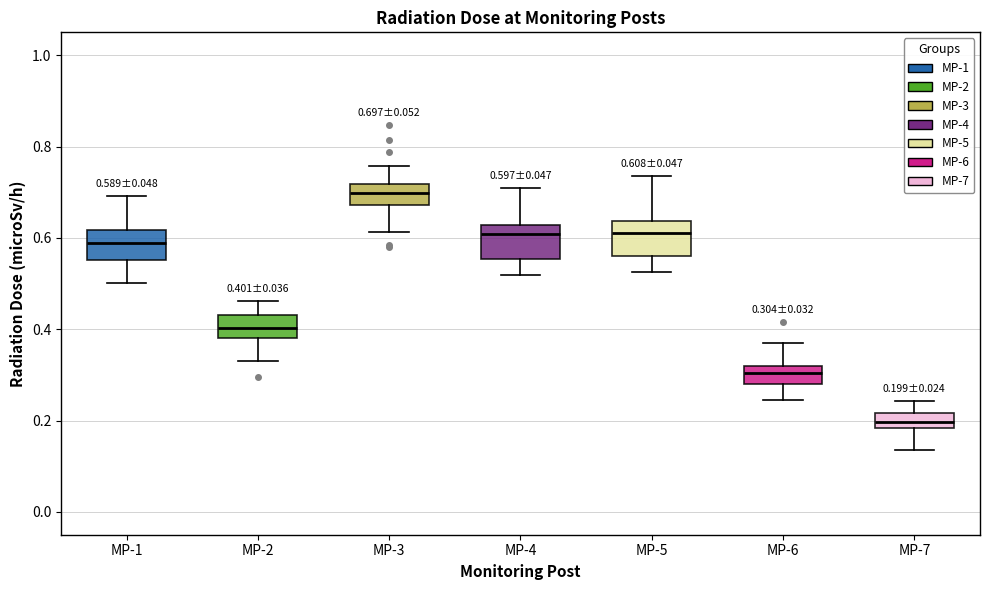

Which box has the highest median line?

MP-3